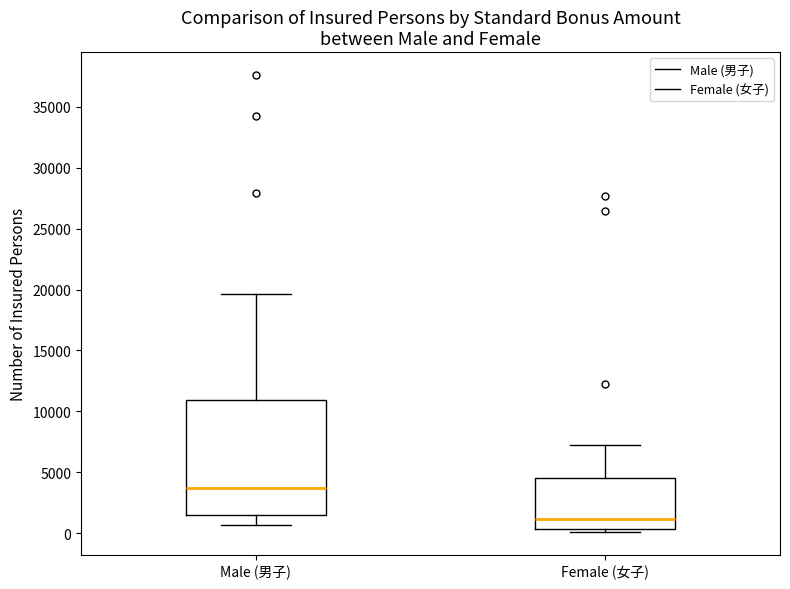

Reading left to right, transcribe this box plot: for each box, give where its median line is, the range the box spans, and where its two whiskers end, as read against the y-axis. The values are not printed on the chart, so give them approximately, as read against the axis.

Male (男子): median 3500, box 1500 to 11000, whiskers 500 to 19500
Female (女子): median 1000, box 500 to 4500, whiskers 0 to 7500